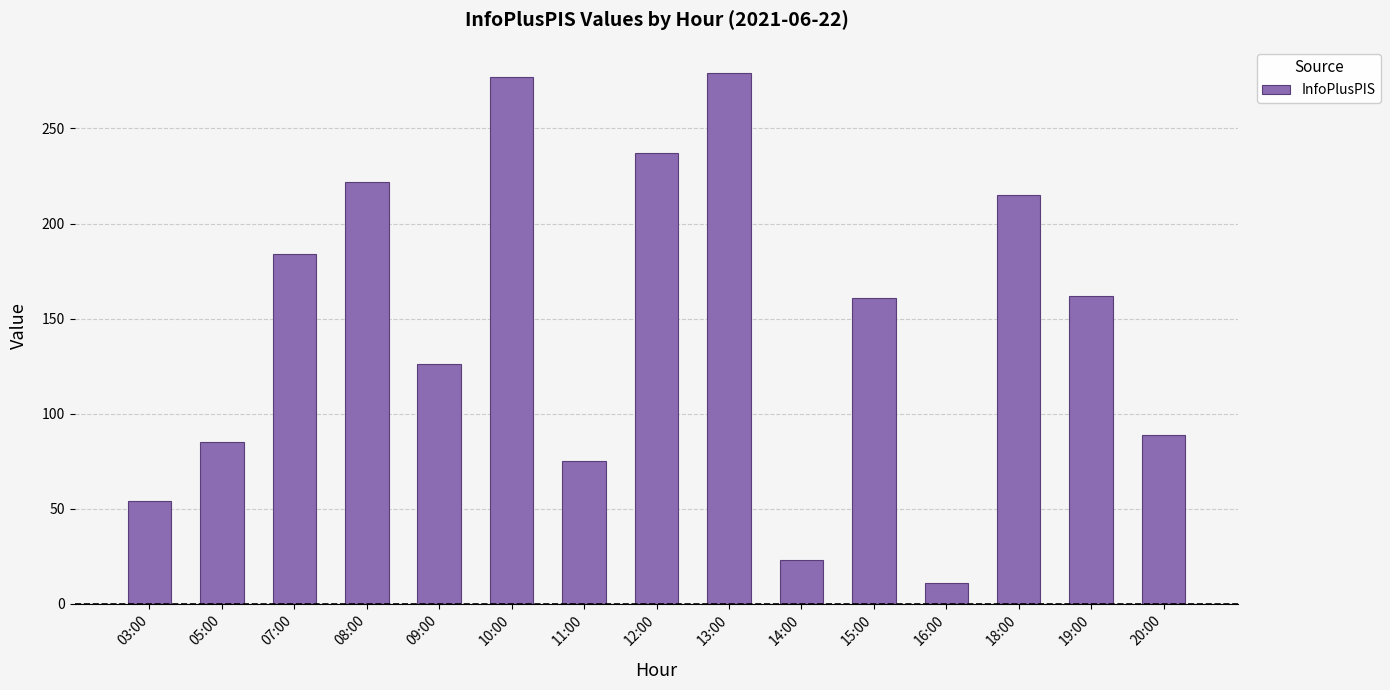

What is the difference between the second highest and second lowest values?

254